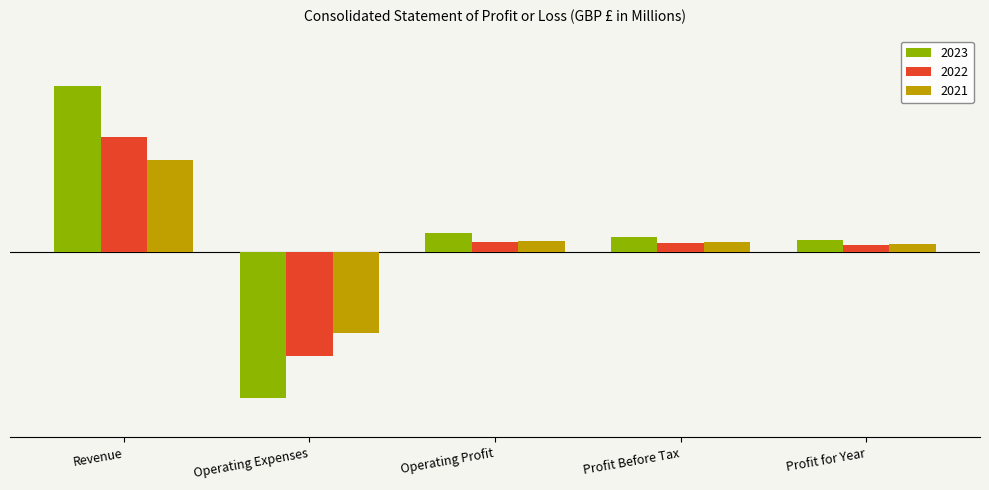

List the labels in order of 2021 value, smallest first.

Operating Expenses, Profit for Year, Profit Before Tax, Operating Profit, Revenue